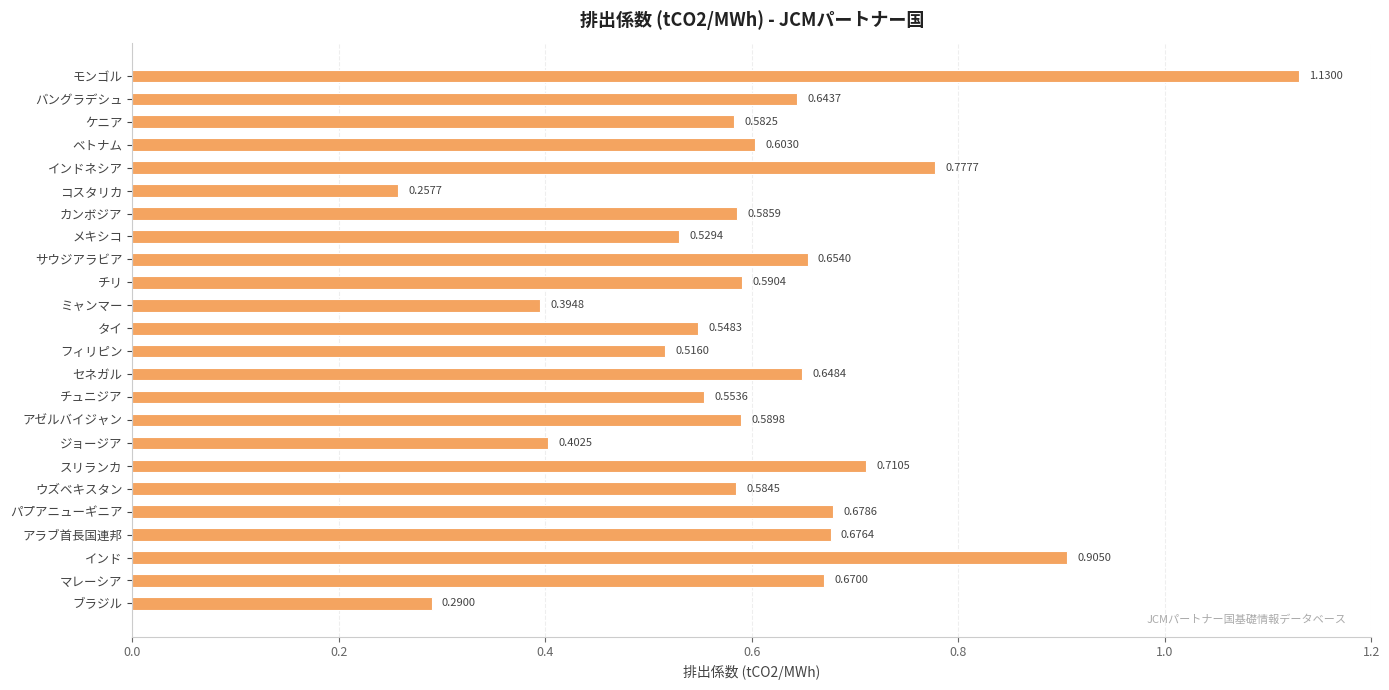

What is the label of the 20th bar from the bottom?

インドネシア